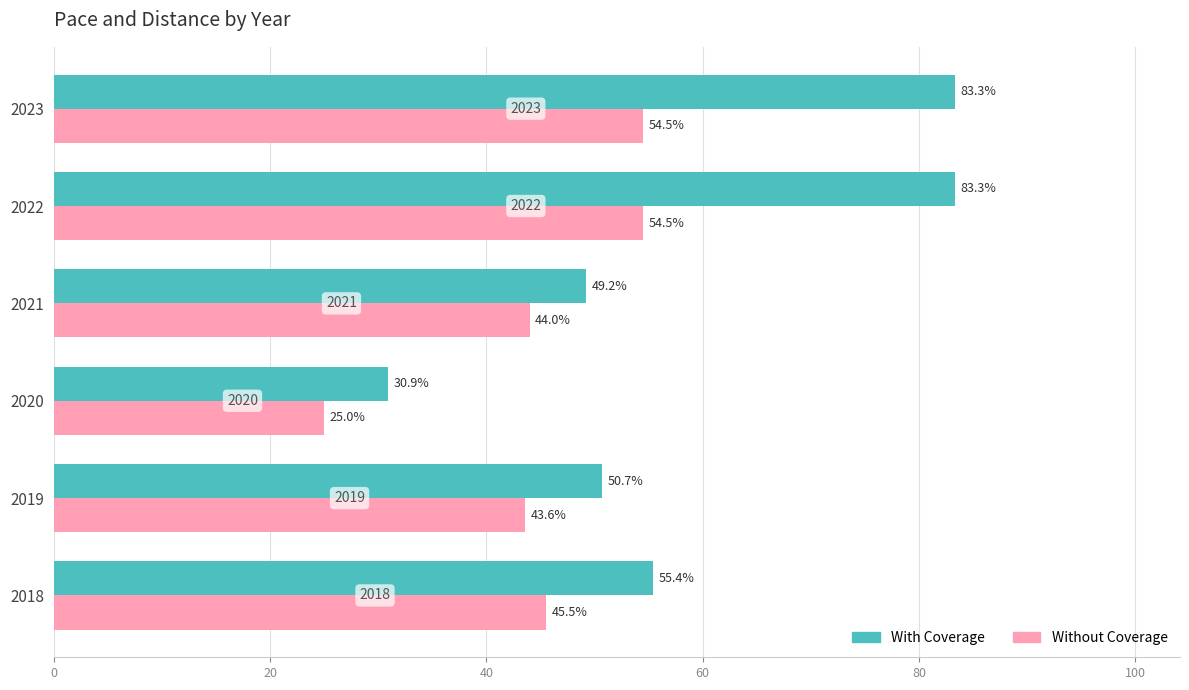

At how many categories does at least one series exceed 77?

2